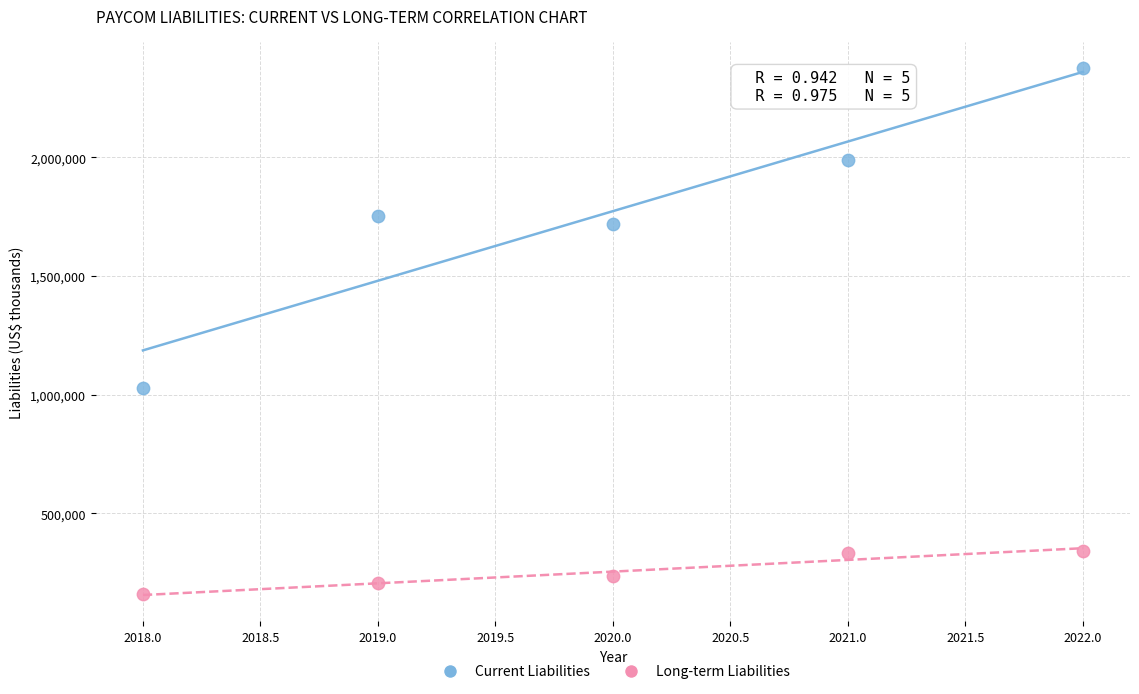

Which series reaches the maximum Y coordinate?

Current Liabilities